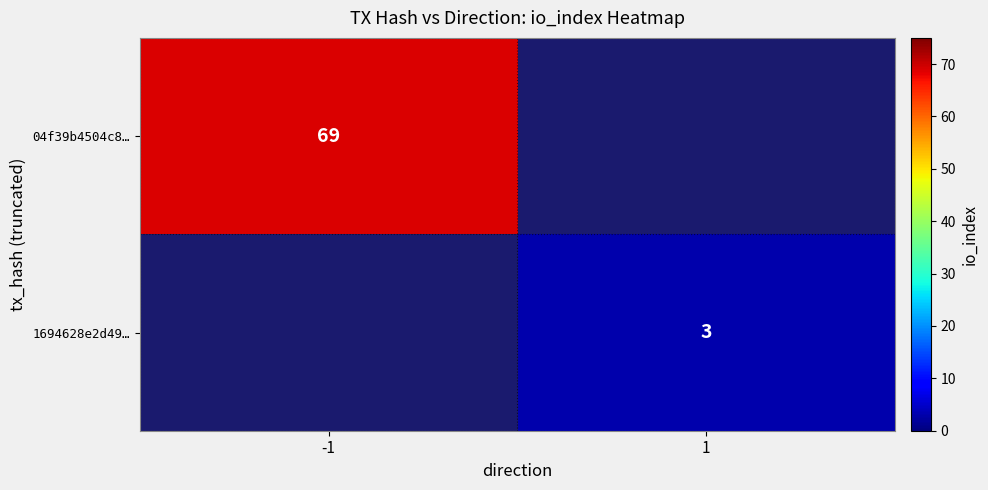

True or false: 04f39b4504c8… has a value of 13.9 at -1.

False